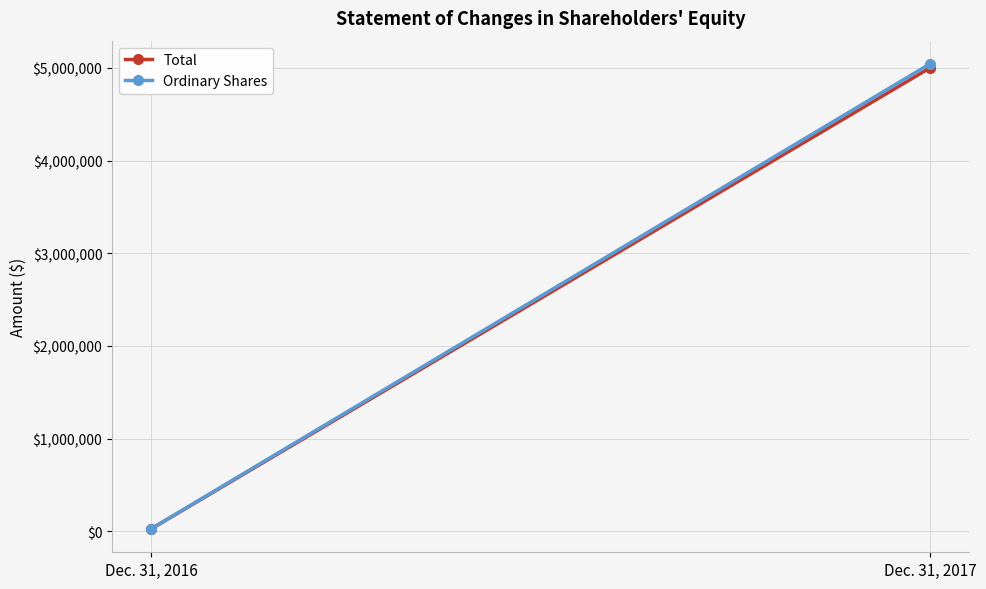

Reading left to right, transcribe all the data shown in this chart.

Total: 23199	5000001
Ordinary Shares: 25000	5043062